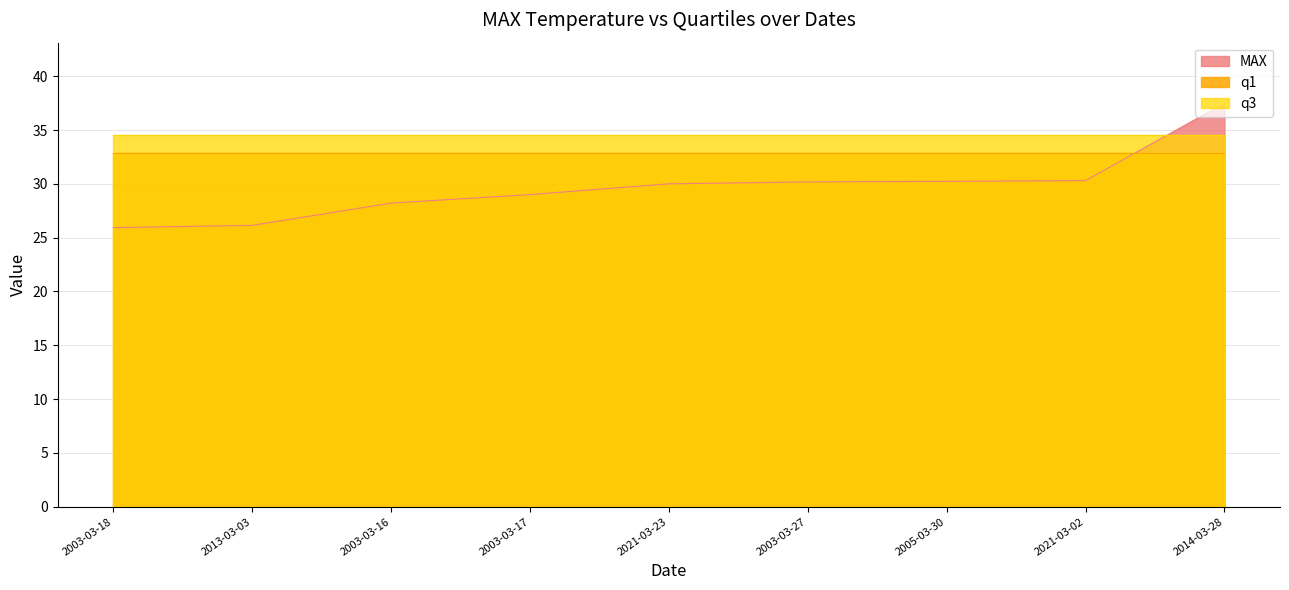

Reading right to left, list all the values displayed in this chart.

MAX: 2014-03-28=37.5	2021-03-02=30.3	2005-03-30=30.2	2003-03-27=30.2	2021-03-23=30.0	2003-03-17=29.0	2003-03-16=28.2	2013-03-03=26.1	2003-03-18=25.9
q1: 2014-03-28=32.9	2021-03-02=32.9	2005-03-30=32.9	2003-03-27=32.9	2021-03-23=32.9	2003-03-17=32.9	2003-03-16=32.9	2013-03-03=32.9	2003-03-18=32.9
q3: 2014-03-28=34.5	2021-03-02=34.5	2005-03-30=34.5	2003-03-27=34.5	2021-03-23=34.5	2003-03-17=34.5	2003-03-16=34.5	2013-03-03=34.5	2003-03-18=34.5